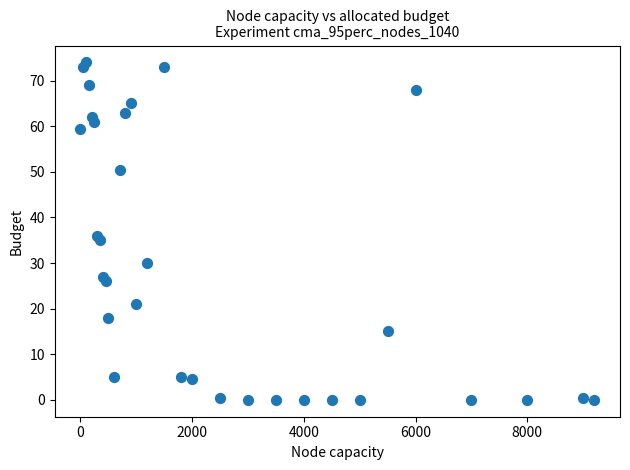

What is the range of Y values (max minus min)?

74.0